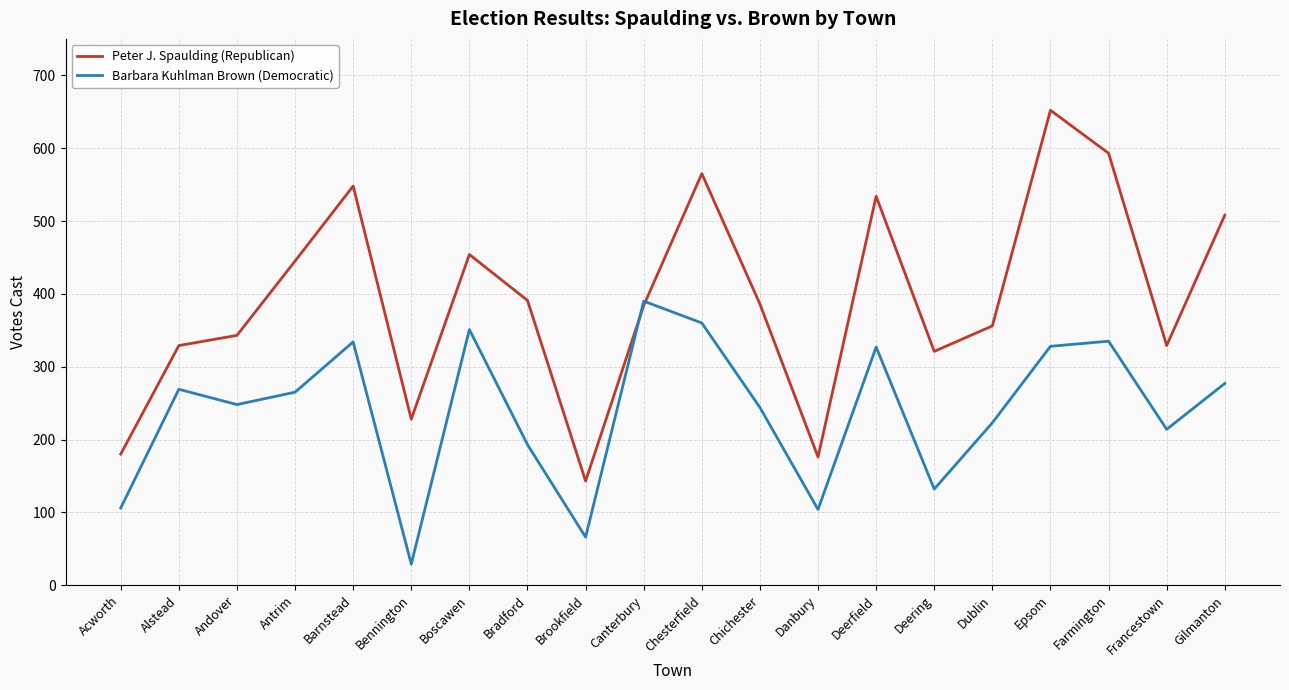

Is this an area chart (filled region under the line)?

No